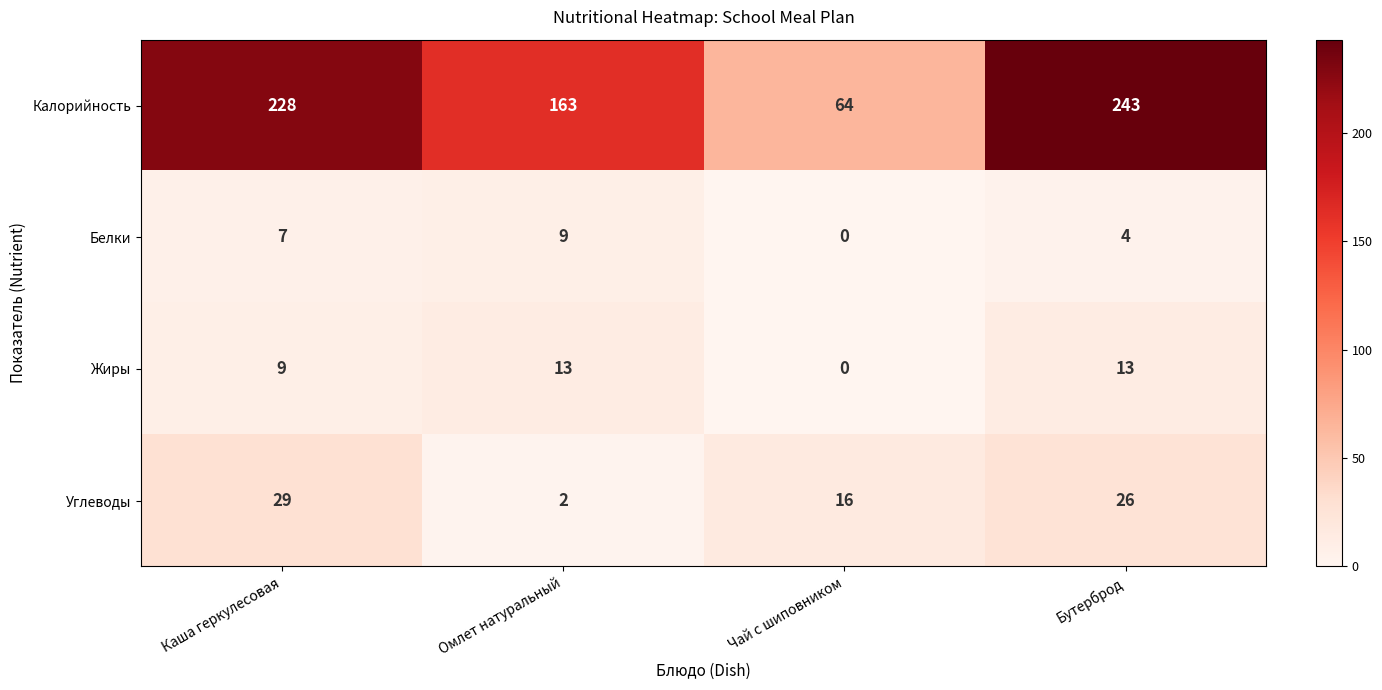

At Бутерброд, list the series in order from smallest to largest.

Белки, Жиры, Углеводы, Калорийность